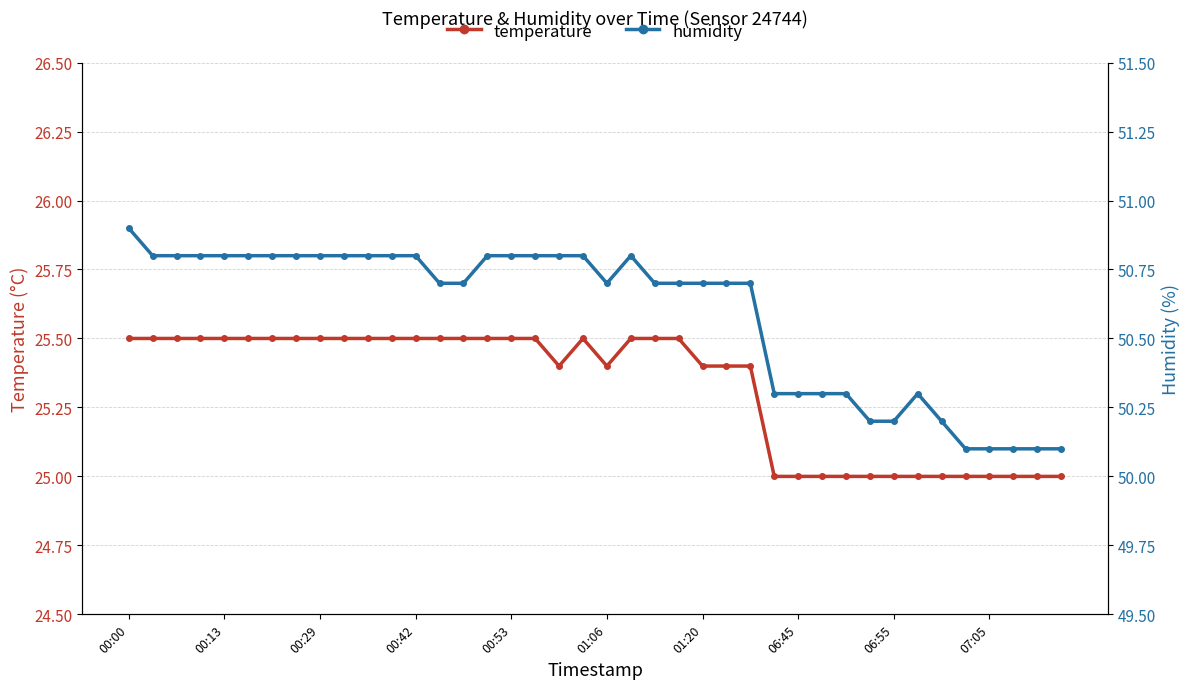

What is the difference between the maximum and second lowest values in the temperature series?

0.5